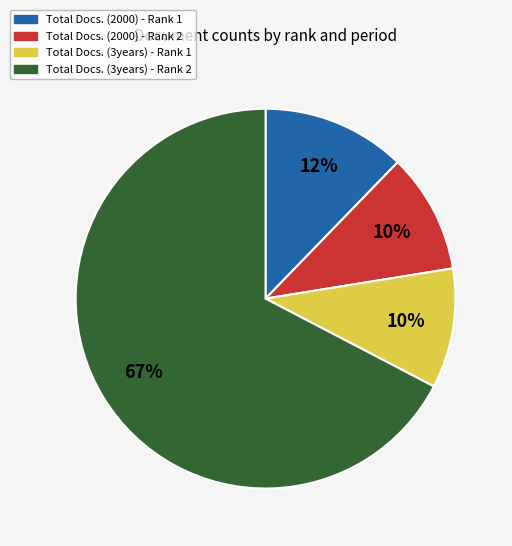

To the nearest percent, what is the average slice percentage?

25%